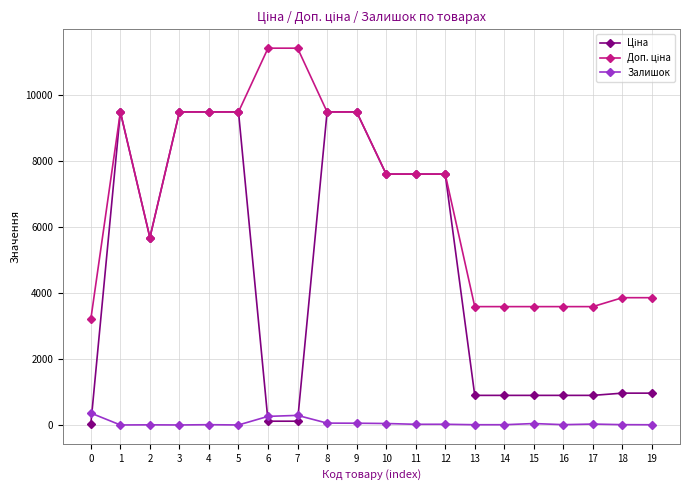

True or false: Залишок has more than 2 points higher than both neighbors.

True